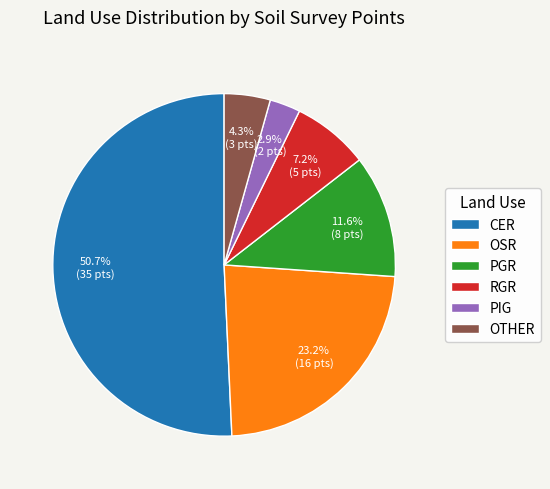

To the nearest percent, what portion does CER represent?

51%